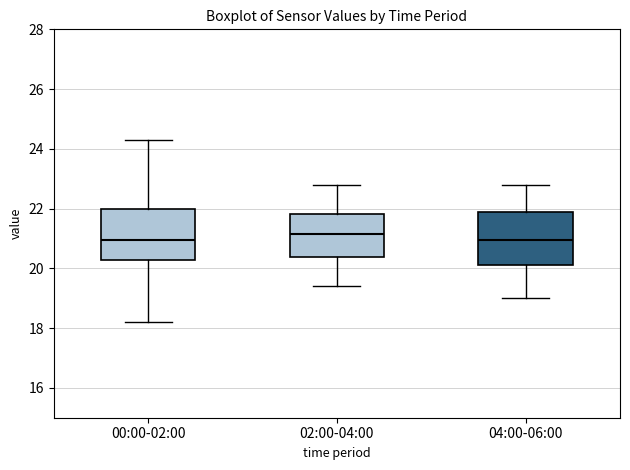

Reading left to right, read every box against the y-axis: the position of its median line, the range the box covers, and the ends of its whiskers. The values are not printed on the chart, so give them approximately, as read against the axis.

00:00-02:00: median 21.0, box 20.2 to 22.0, whiskers 18.2 to 24.4
02:00-04:00: median 21.2, box 20.4 to 21.8, whiskers 19.4 to 22.8
04:00-06:00: median 21.0, box 20.2 to 21.8, whiskers 19.0 to 22.8